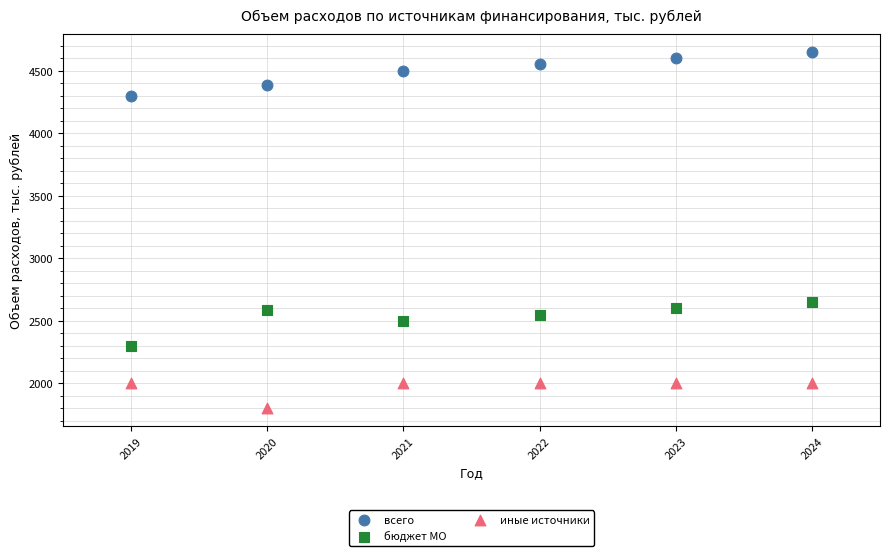

Which series reaches the maximum Y coordinate?

всего